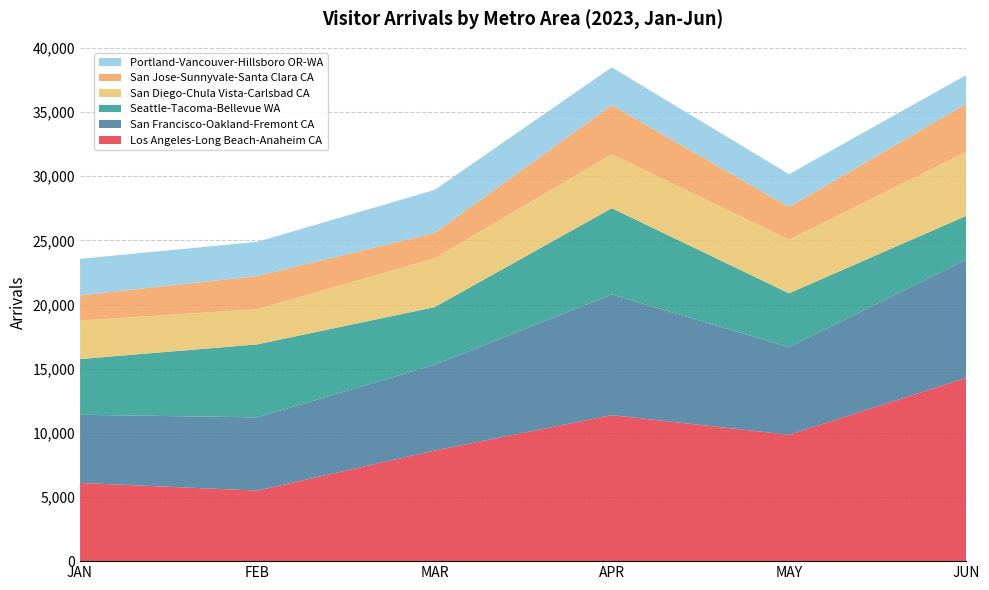

Reading left to right, transcribe all the data shown in this chart.

Los Angeles-Long Beach-Anaheim CA: JAN=6097.2	FEB=5496.3	MAR=8617.7	APR=11381.0	MAY=9853.3	JUN=14288.9
San Francisco-Oakland-Fremont CA: JAN=5312.9	FEB=5711.0	MAR=6684.5	APR=9411.8	MAY=6820.6	JUN=9213.5
Seattle-Tacoma-Bellevue WA: JAN=4342.6	FEB=5690.5	MAR=4495.5	APR=6717.0	MAY=4204.8	JUN=3412.5
San Diego-Chula Vista-Carlsbad CA: JAN=3001.9	FEB=2739.5	MAR=3818.7	APR=4202.3	MAY=4187.7	JUN=4979.0
San Jose-Sunnyvale-Santa Clara CA: JAN=1962.0	FEB=2593.0	MAR=1960.3	APR=3831.2	MAY=2534.4	JUN=3757.2
Portland-Vancouver-Hillsboro OR-WA: JAN=2850.2	FEB=2658.9	MAR=3355.6	APR=2951.4	MAY=2560.4	JUN=2241.8